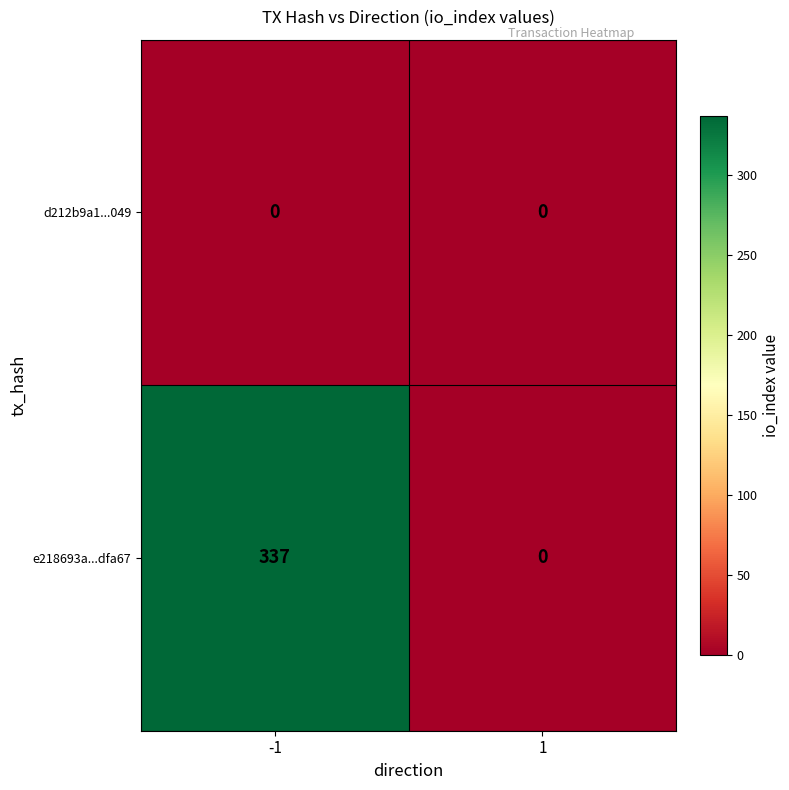

Which series changed the most between -1 and 1?

e218693a...dfa67